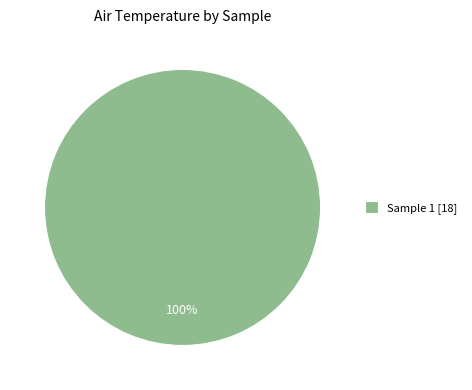

Is it true that Sample 1 [18] is 100% of the pie?

True